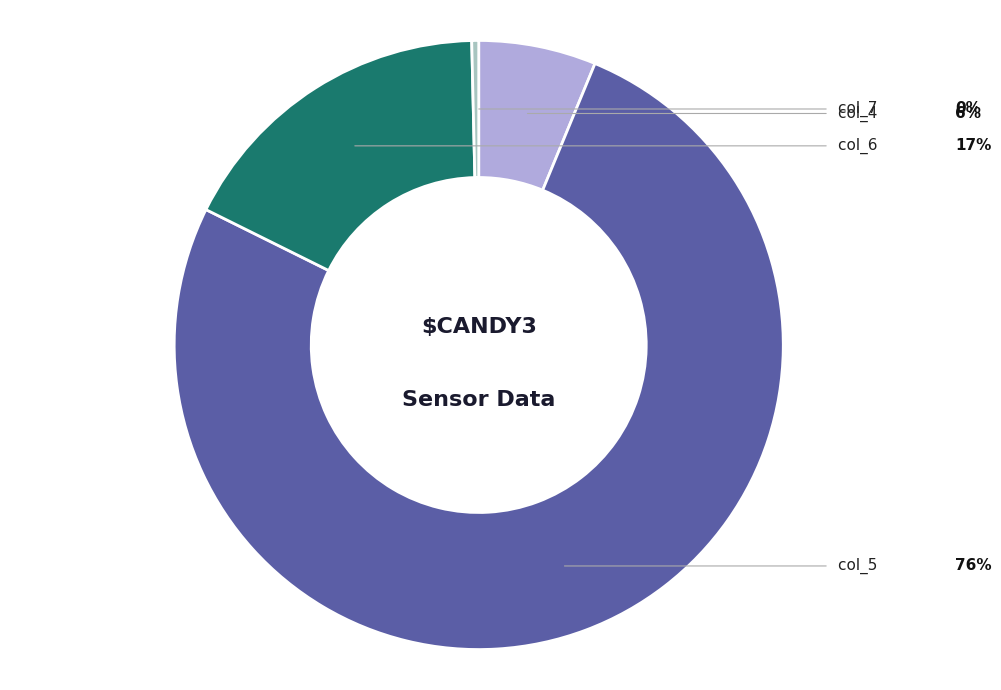

Does any single category account for the majority?

Yes